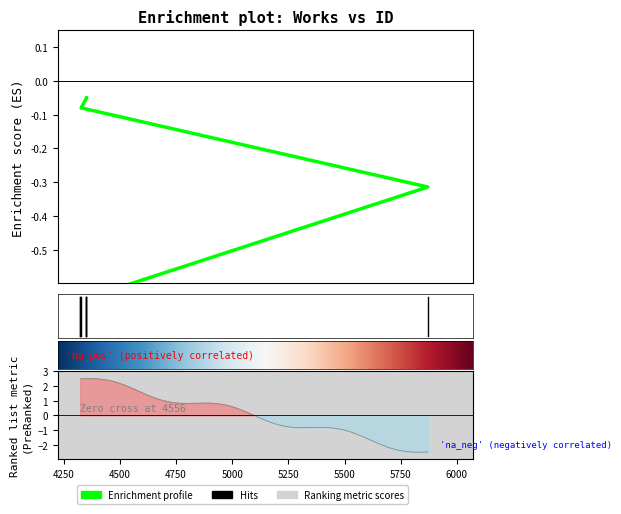

Does the chart have visible grid lines?

No